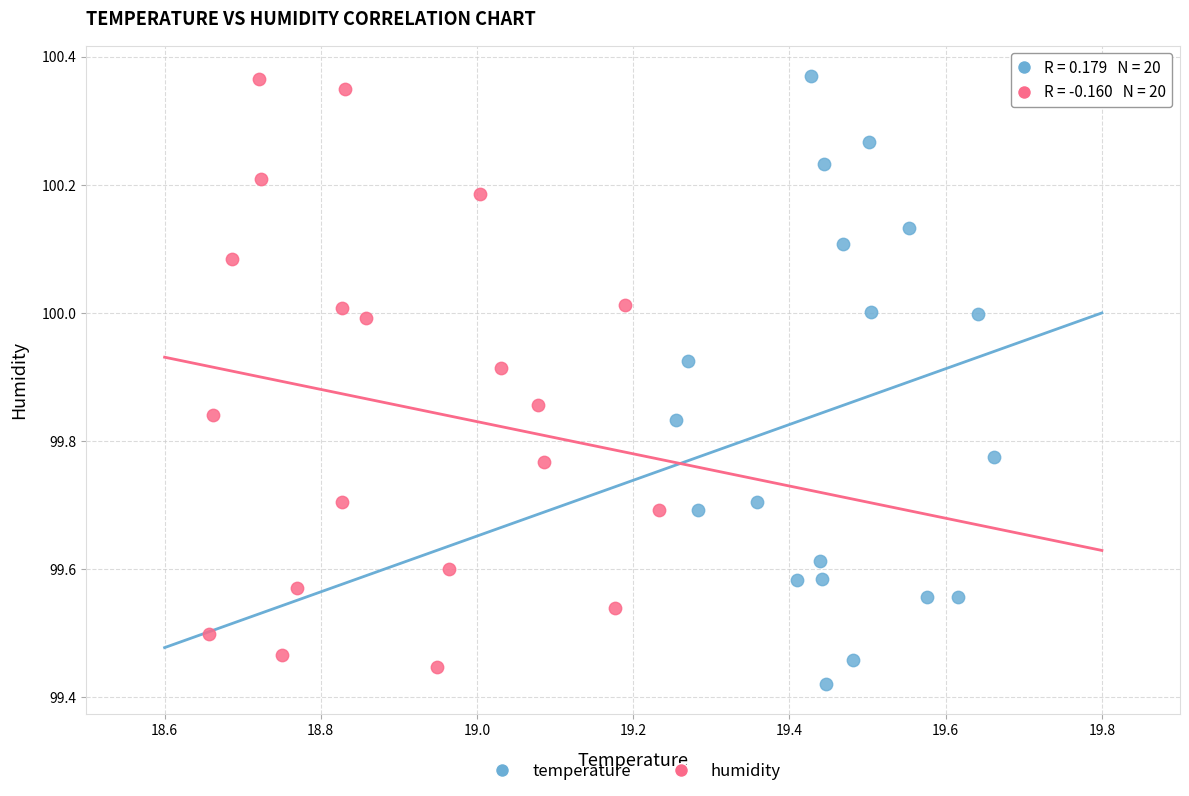

What are all the series names shown in the legend?

temperature, humidity